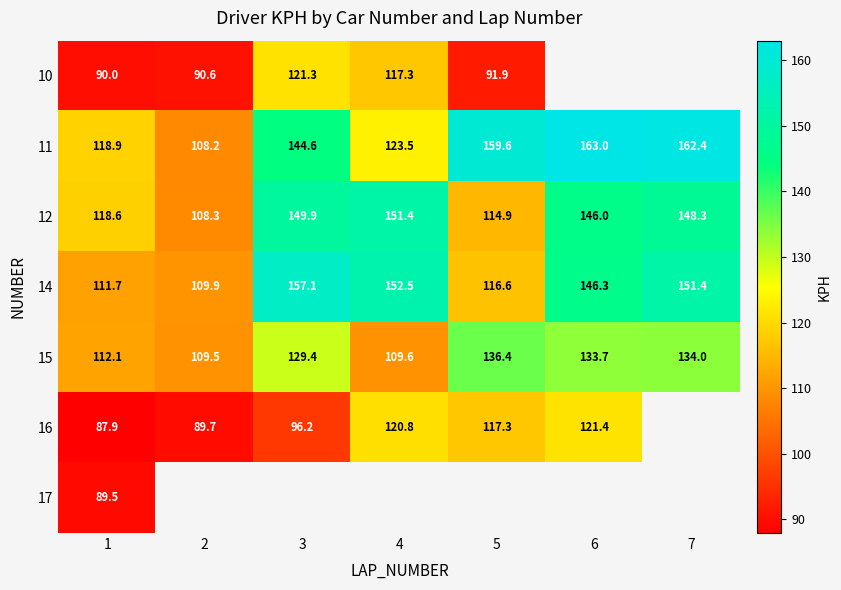

What is the difference between the highest and lowest values at 1?

31.0